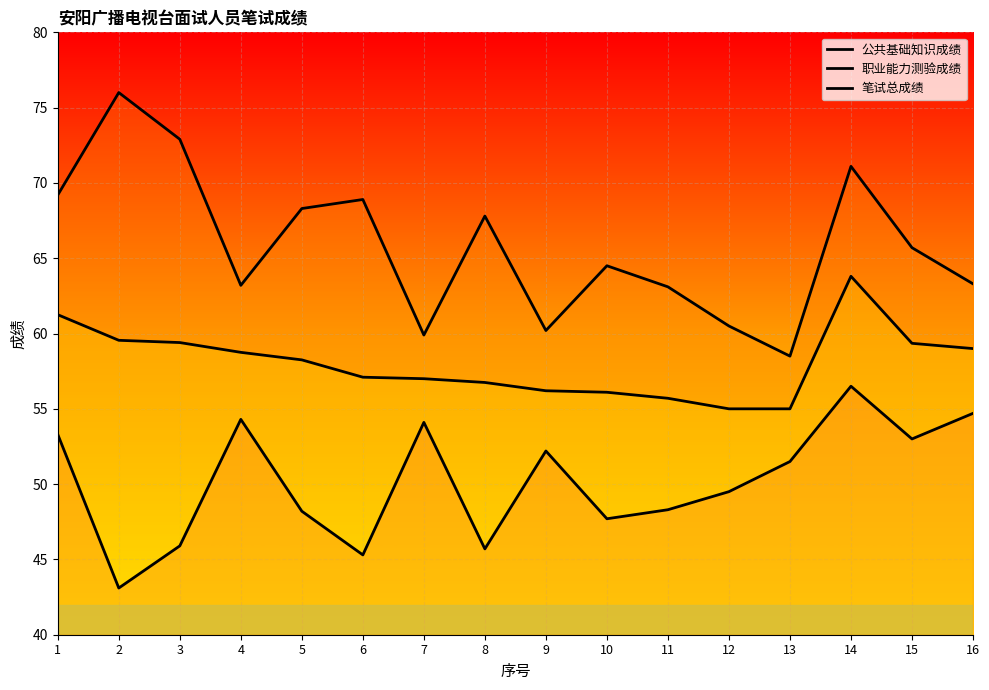

What is the difference between the highest and lowest values at 10?

16.8